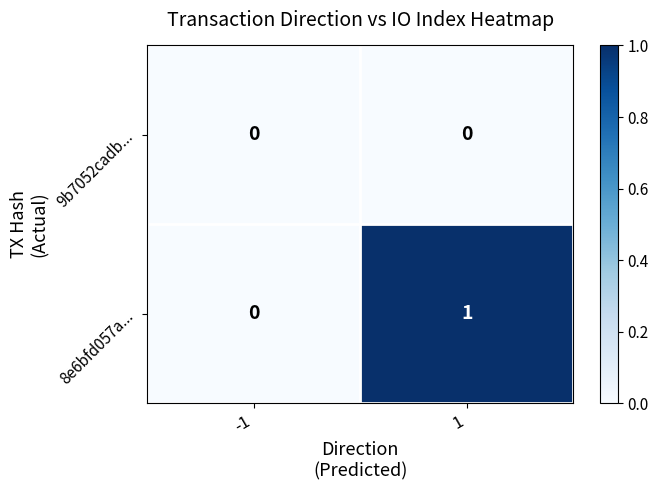

List the series in order of their overall mean, highest first.

8e6bfd057a..., 9b7052cadb...